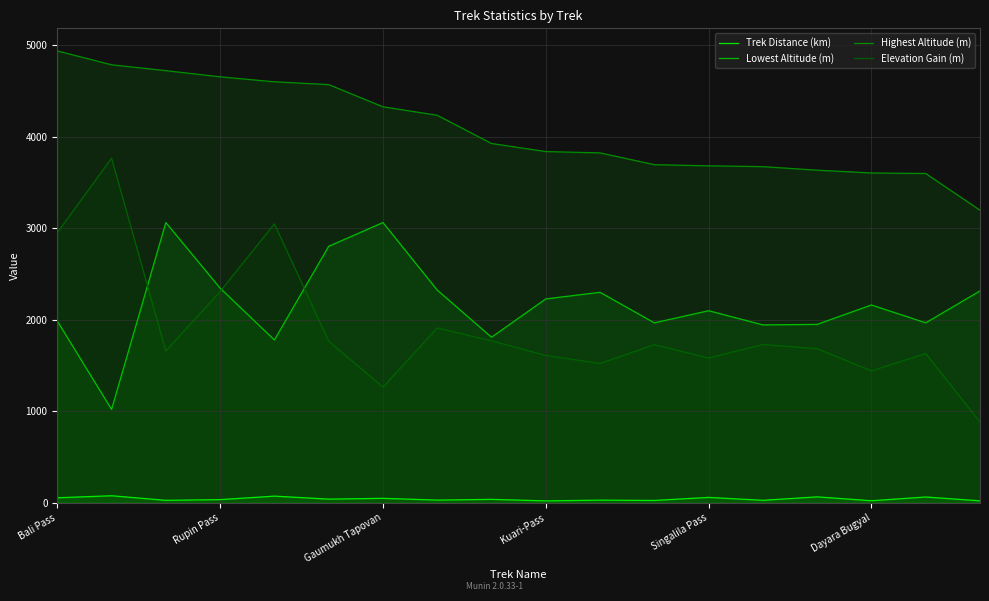

What is the difference between the maximum and minimum values in the Elevation Gain (m) series?

2884.9